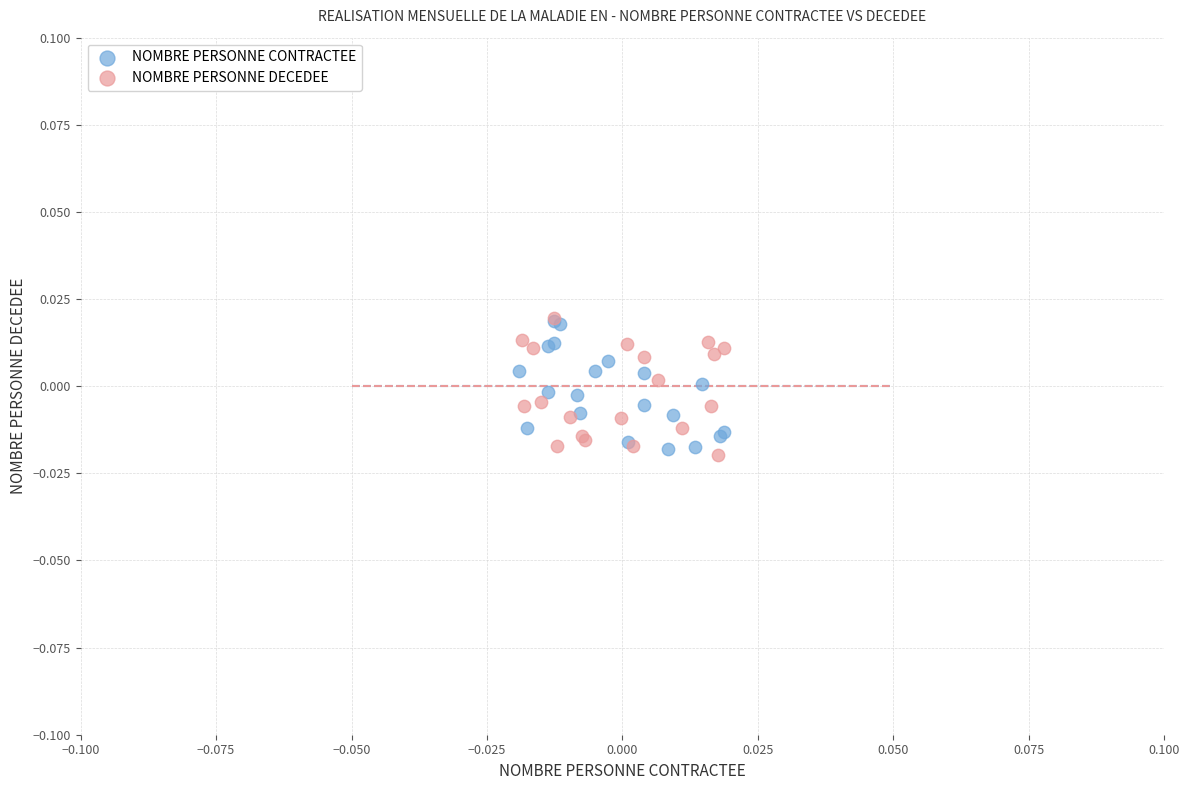

What are all the series names shown in the legend?

NOMBRE PERSONNE CONTRACTEE, NOMBRE PERSONNE DECEDEE